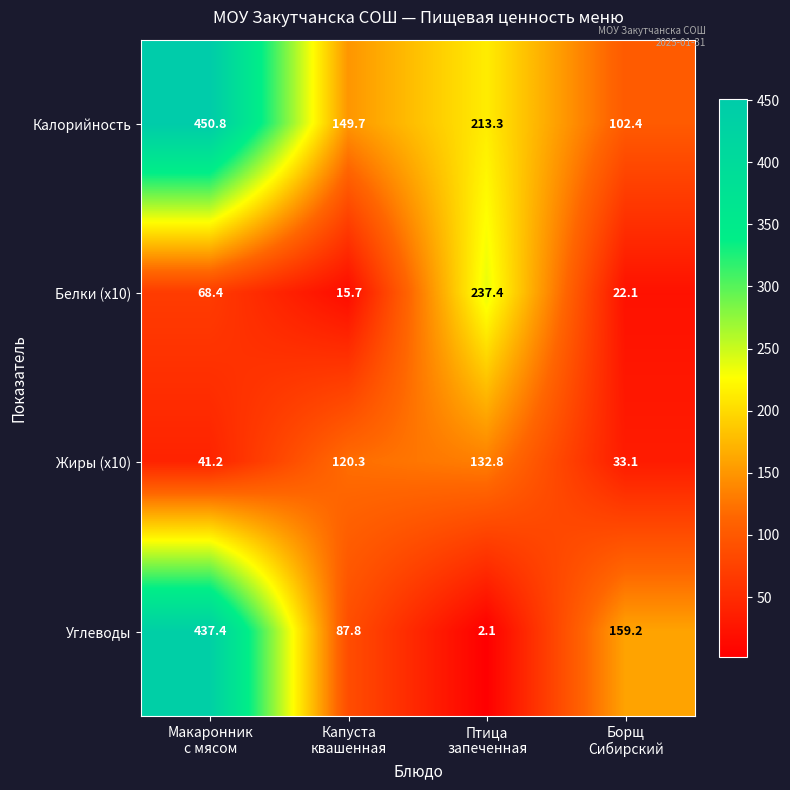

Which series has the widest spread of values?

Углеводы